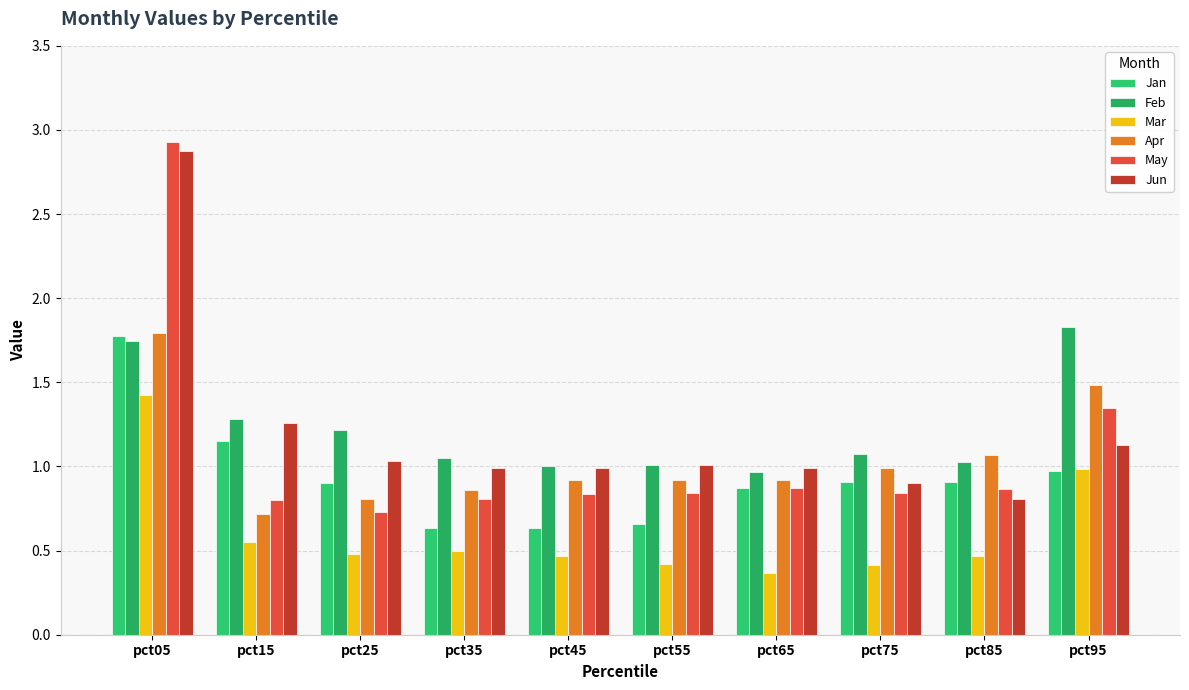

Does the chart contain stacked bars?

No